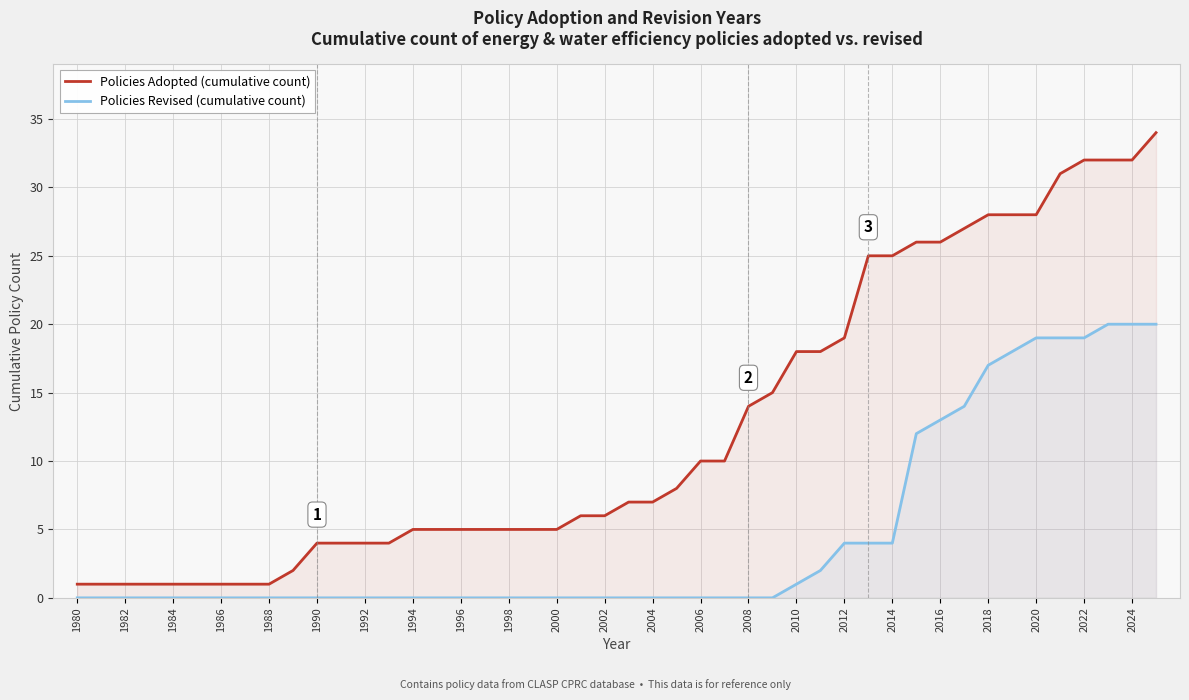

True or false: the data shows 446 at 22.

False